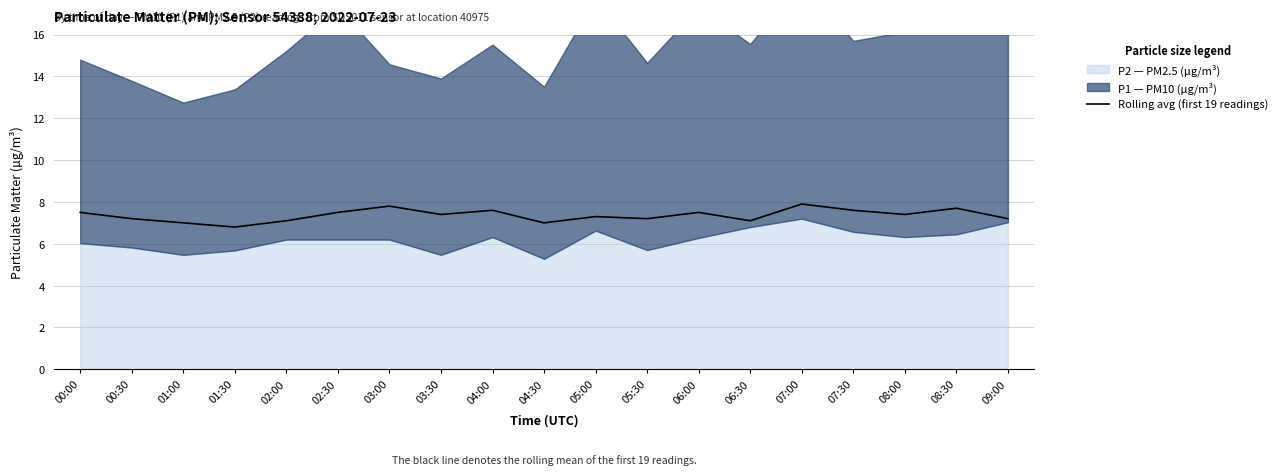

How many points are lower than both their immediate neighbors (excluding endpoints)?

6